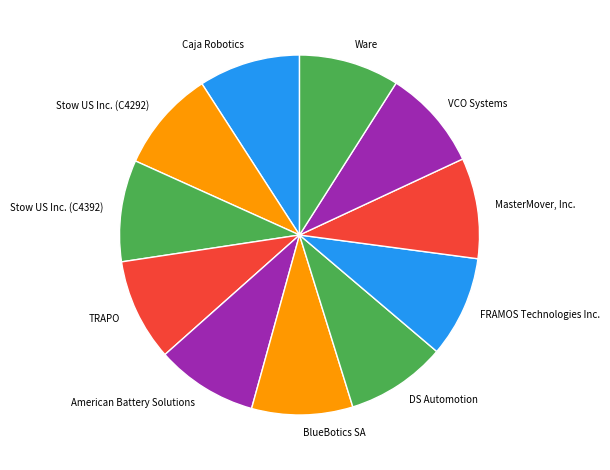

Is there any slice that represents more than half of the pie?

No